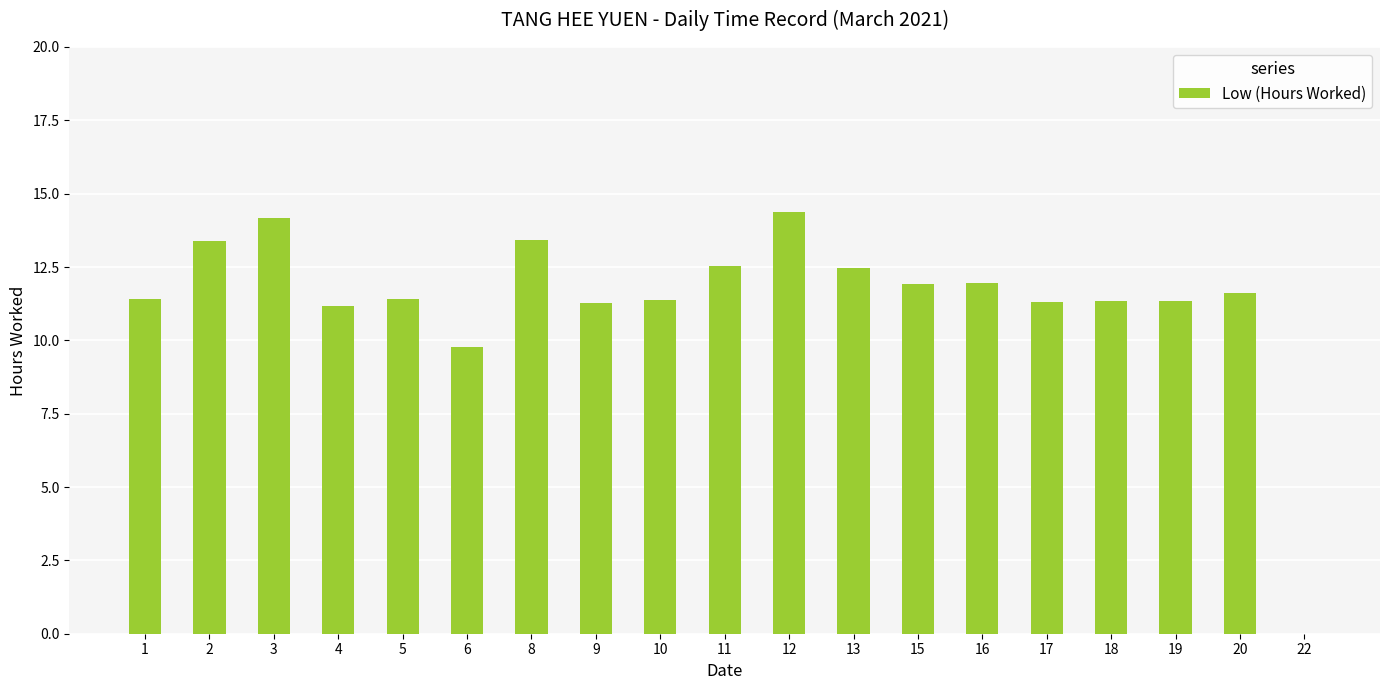

What is the ratio of the value at 19 to the value at 10?

1.0